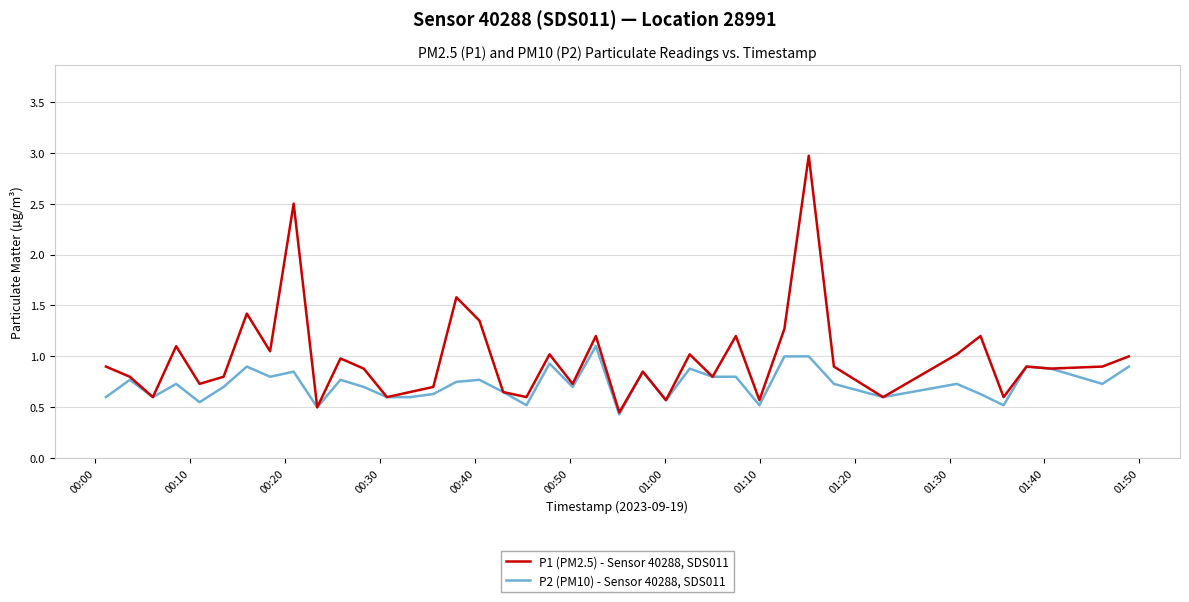

What is the minimum value shown in the chart?

0.4